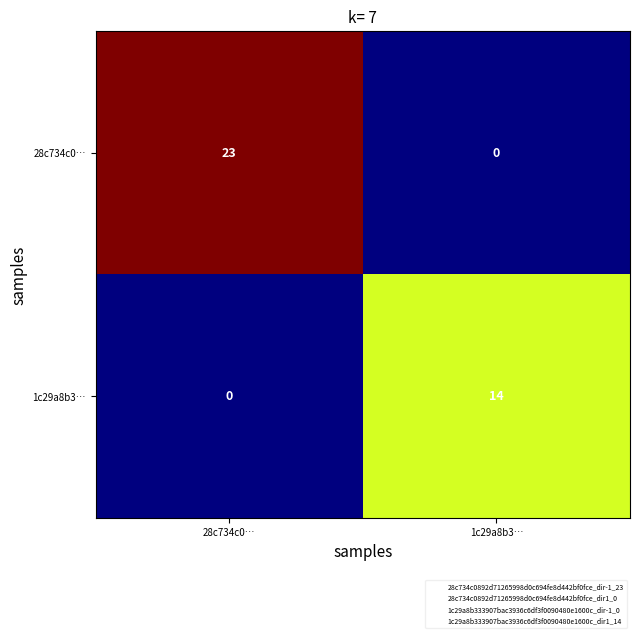

True or false: 1c29a8b3… has a value of 9 at 1c29a8b3….

False